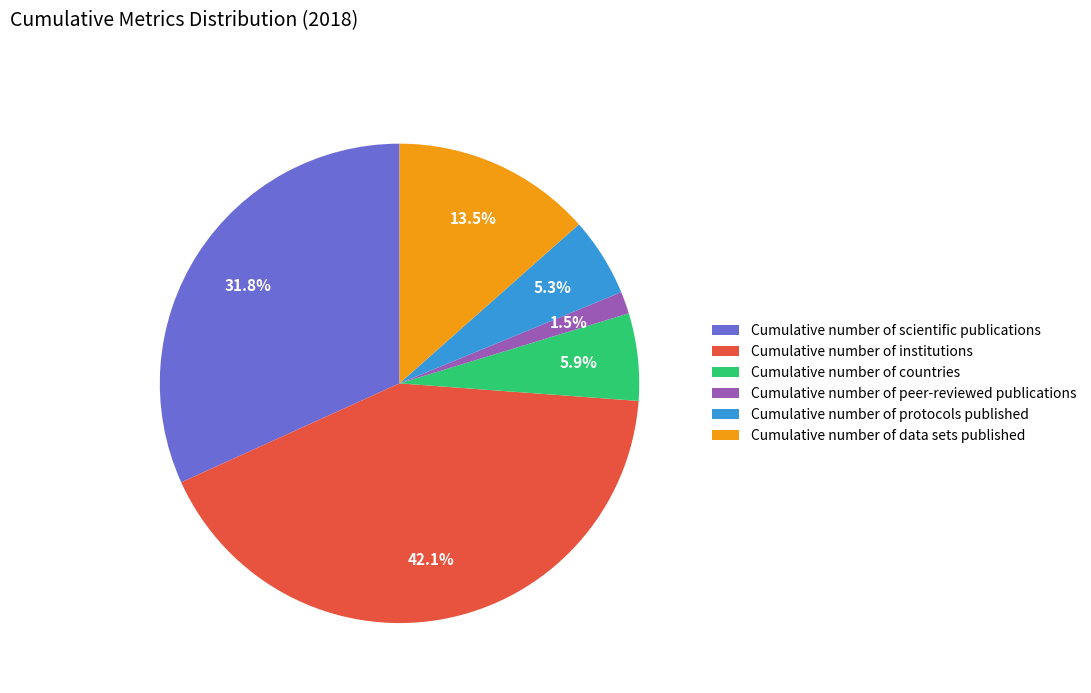

Which category has the biggest portion of the pie?

Cumulative number of institutions